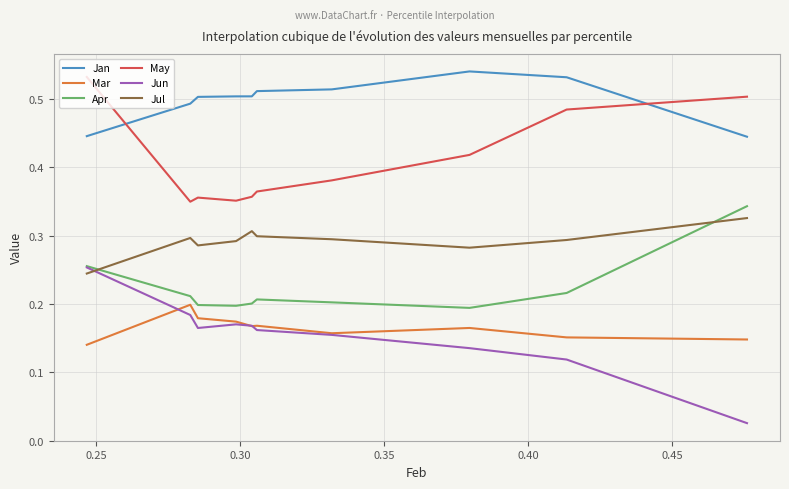

Which series has the largest total across all categories?

Jan